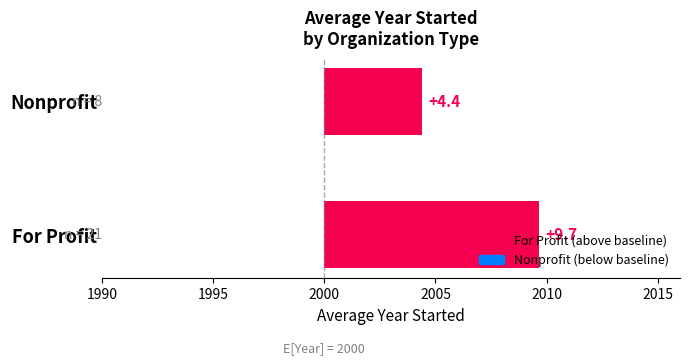

What is the average value?

7.0